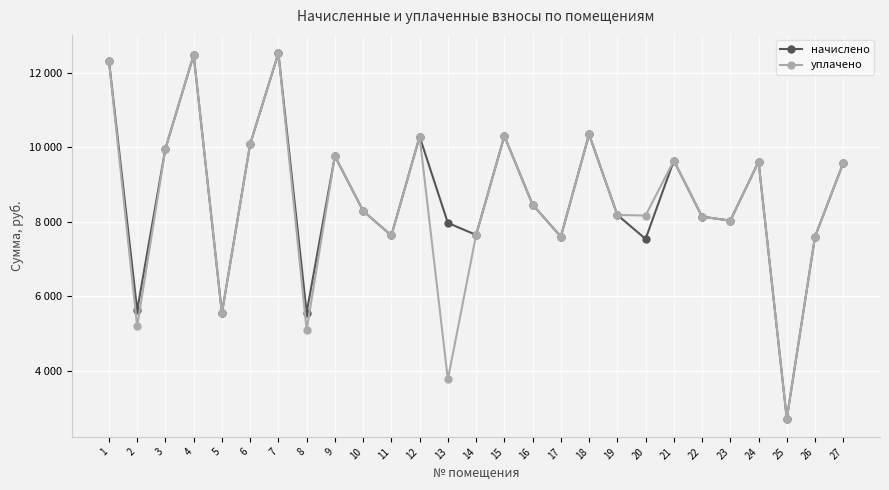

What are all the series names shown in the legend?

начислено, уплачено